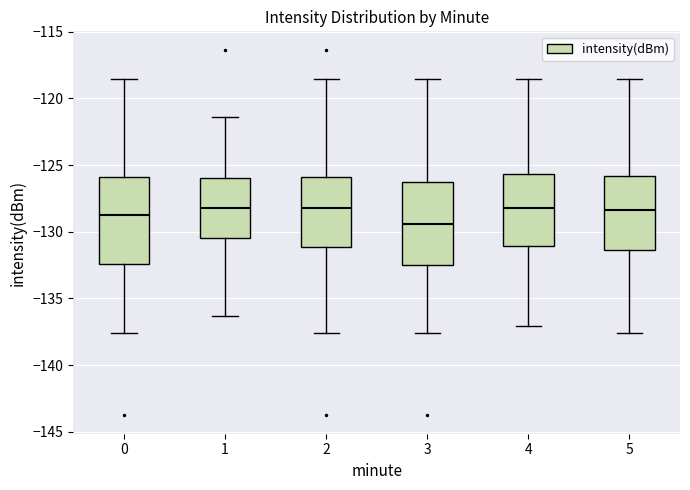

Where is the lower edge of the box at x = 4 on the y-axis? The values are not printed on the chart, so give them approximately, as read against the axis.

-131.0